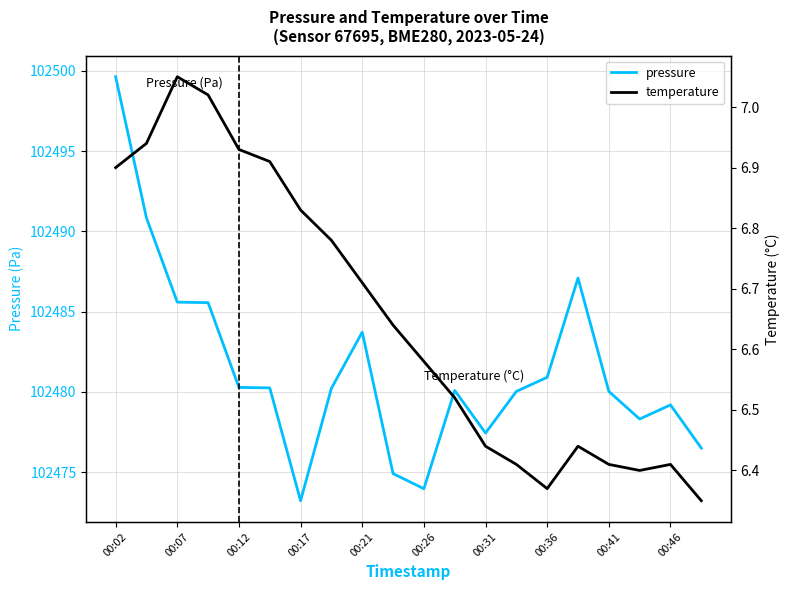

How many lines are shown in the chart?

2